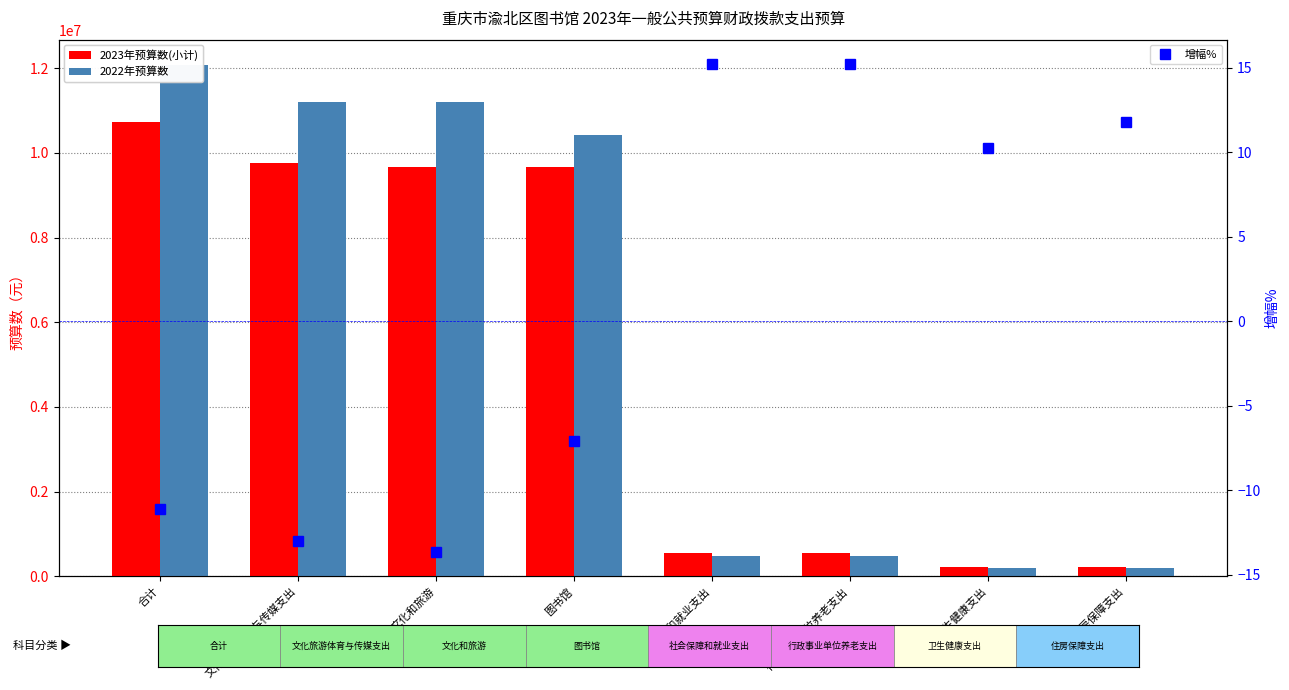

Where is 2022年预算数 nearest to the value 6132251?

图书馆